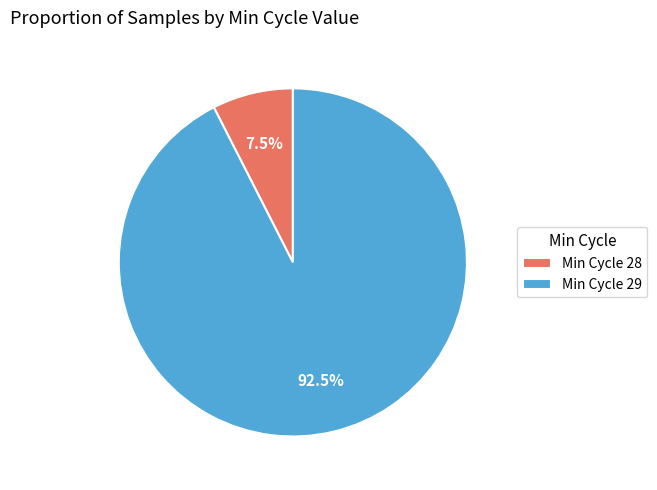

Is there a majority slice in this chart?

Yes